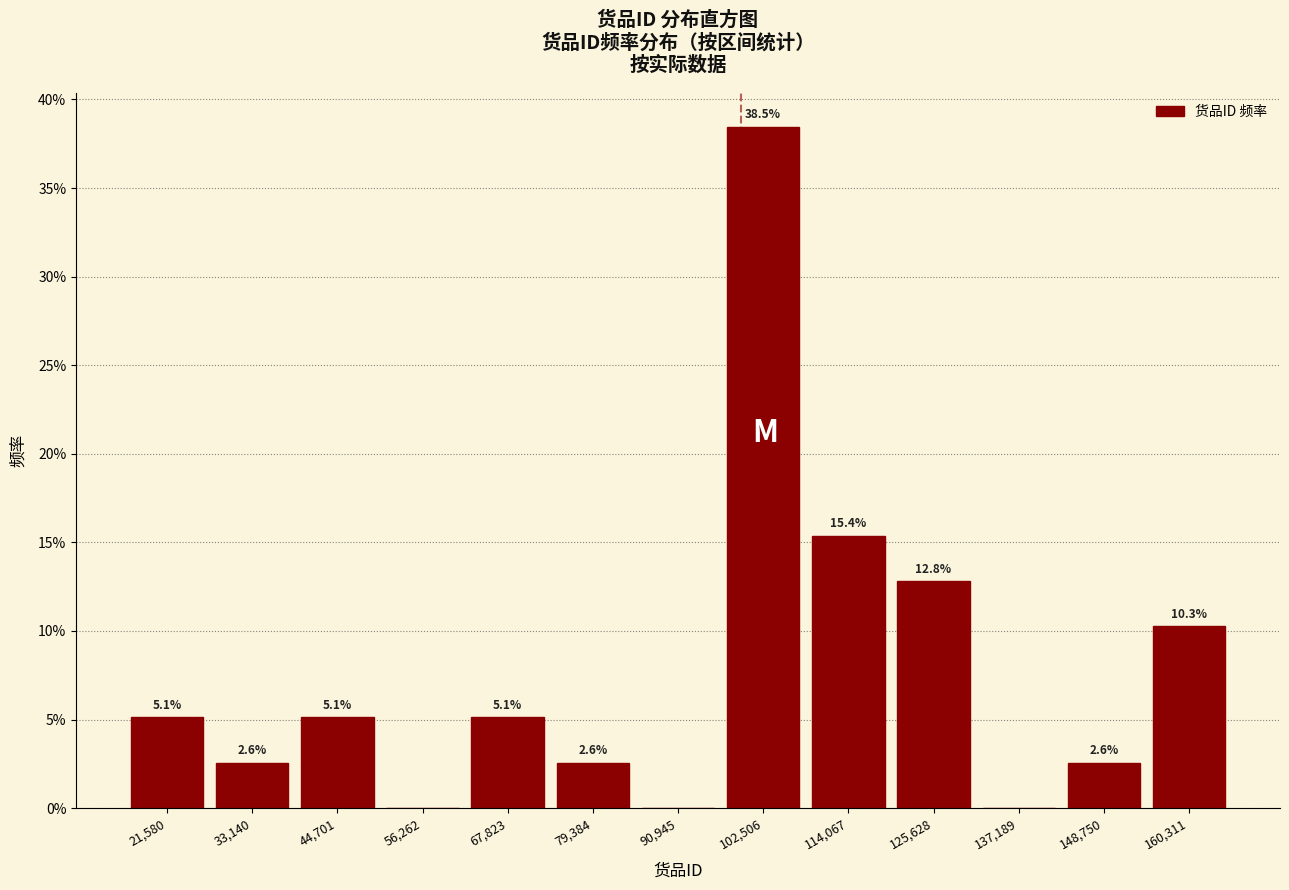

Reading left to right, extract all data points from this chart.

21,580=5.1	33,140=2.6	44,701=5.1	56,262=0.0	67,823=5.1	79,384=2.6	90,945=0.0	102,506=38.5	114,067=15.4	125,628=12.8	137,189=0.0	148,750=2.6	160,311=10.3